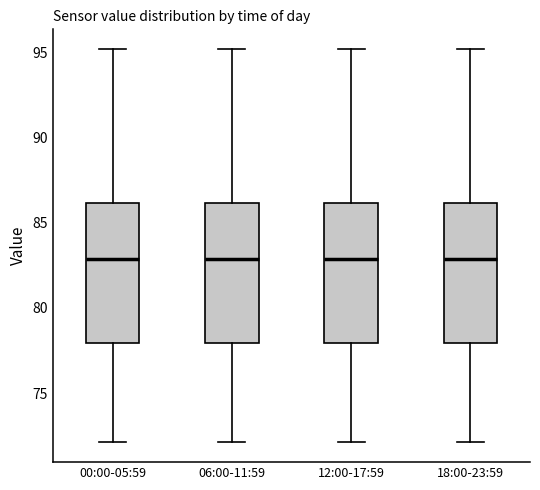

Reading left to right, read every box against the y-axis: the position of its median line, the range the box covers, and the ends of its whiskers. The values are not printed on the chart, so give them approximately, as read against the axis.

00:00-05:59: median 83, box 78 to 86, whiskers 72 to 95
06:00-11:59: median 83, box 78 to 86, whiskers 72 to 95
12:00-17:59: median 83, box 78 to 86, whiskers 72 to 95
18:00-23:59: median 83, box 78 to 86, whiskers 72 to 95